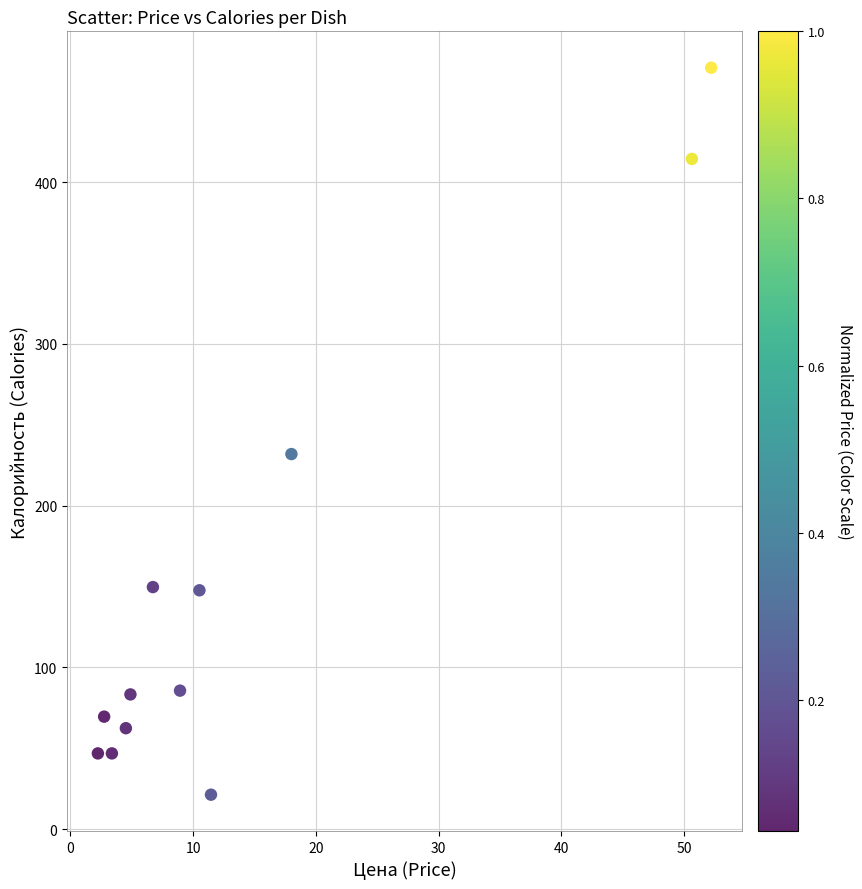

What is the average X value?

14.7